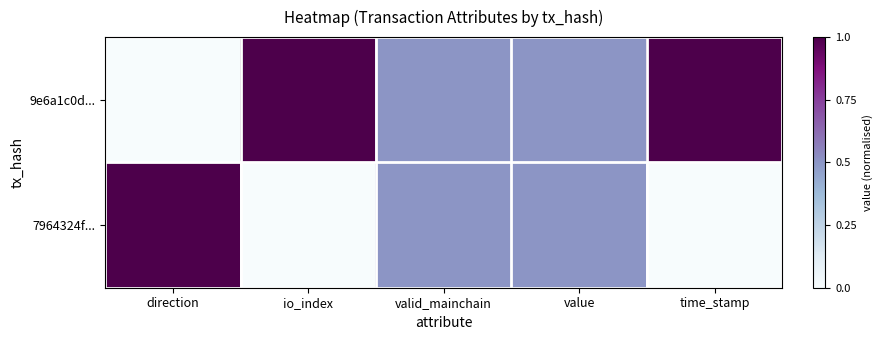

Which has a higher value, time_stamp or direction?

time_stamp